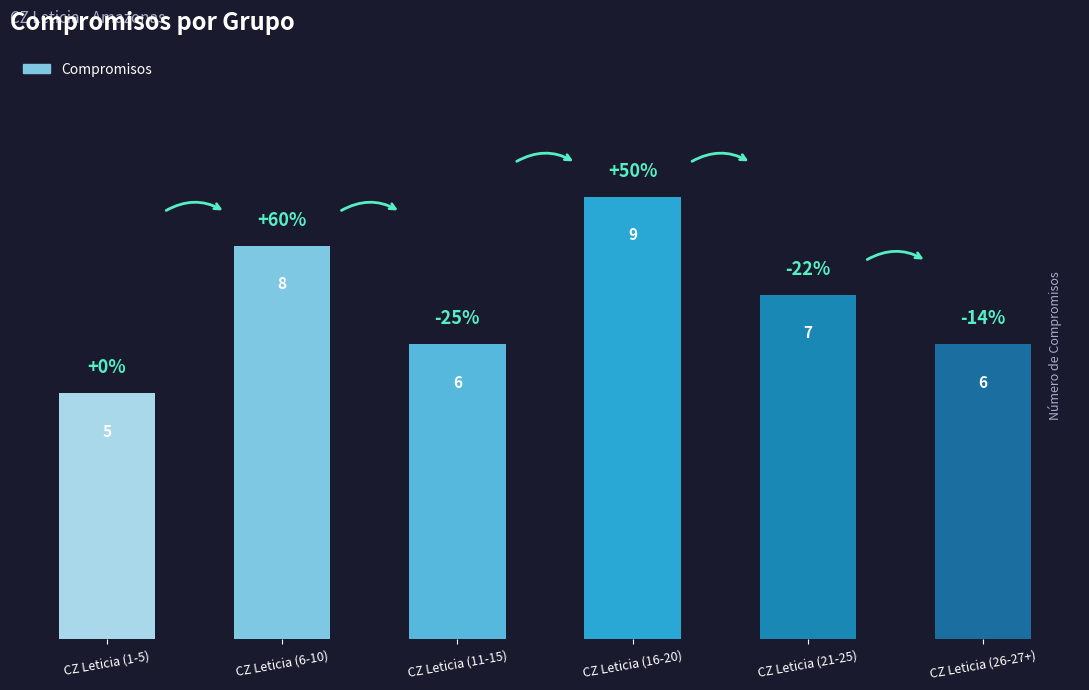

Are the bars grouped side by side (vs. stacked)?

No